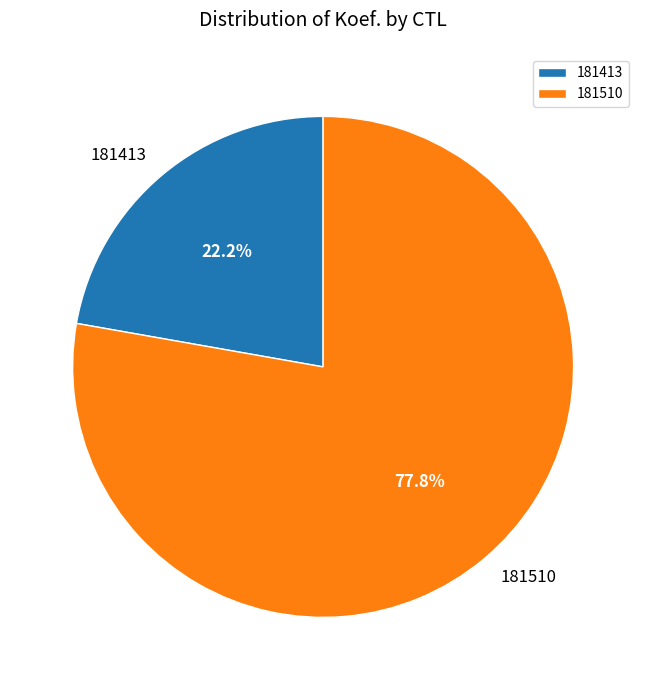

Rank the categories by value from lowest to highest.

181413, 181510